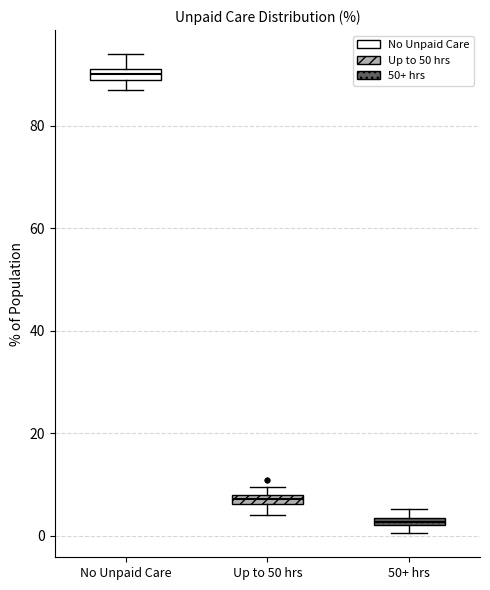

Which box has the lowest median line?

50+ hrs